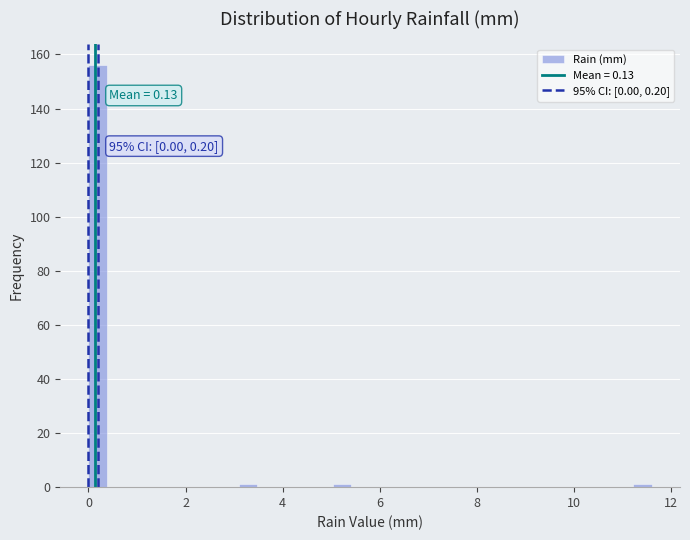

Read against the x-axis, roughly where is the centre of the tallest bar?

0.2